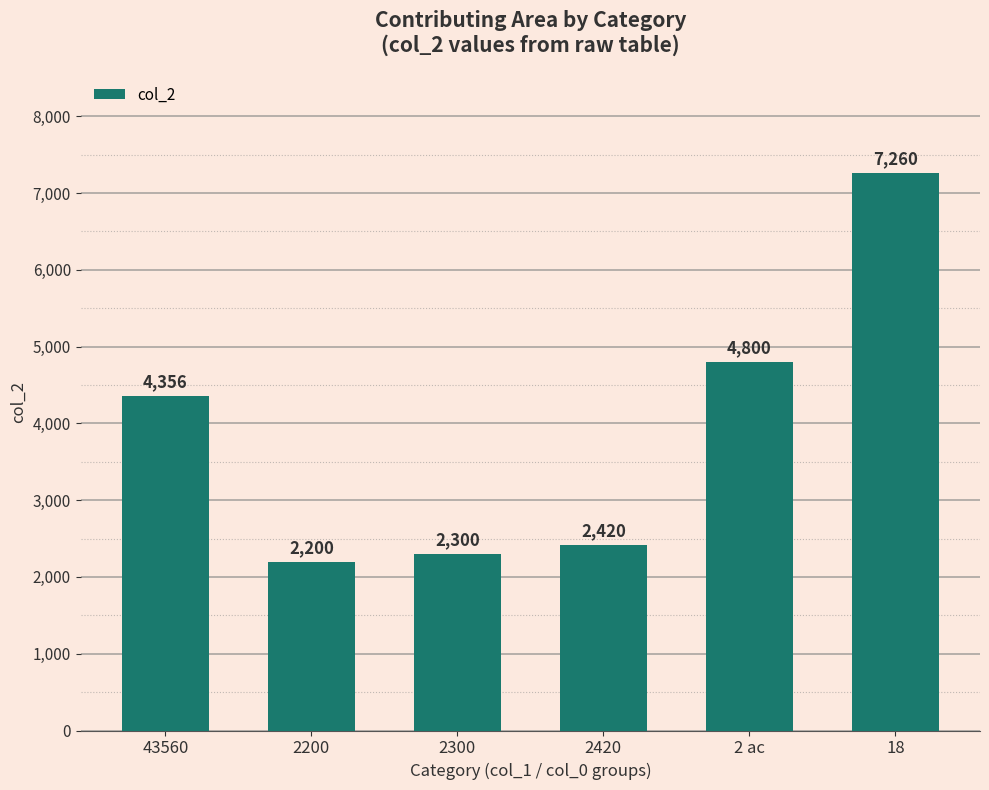

What is the value of the 5th bar from the left?

4800